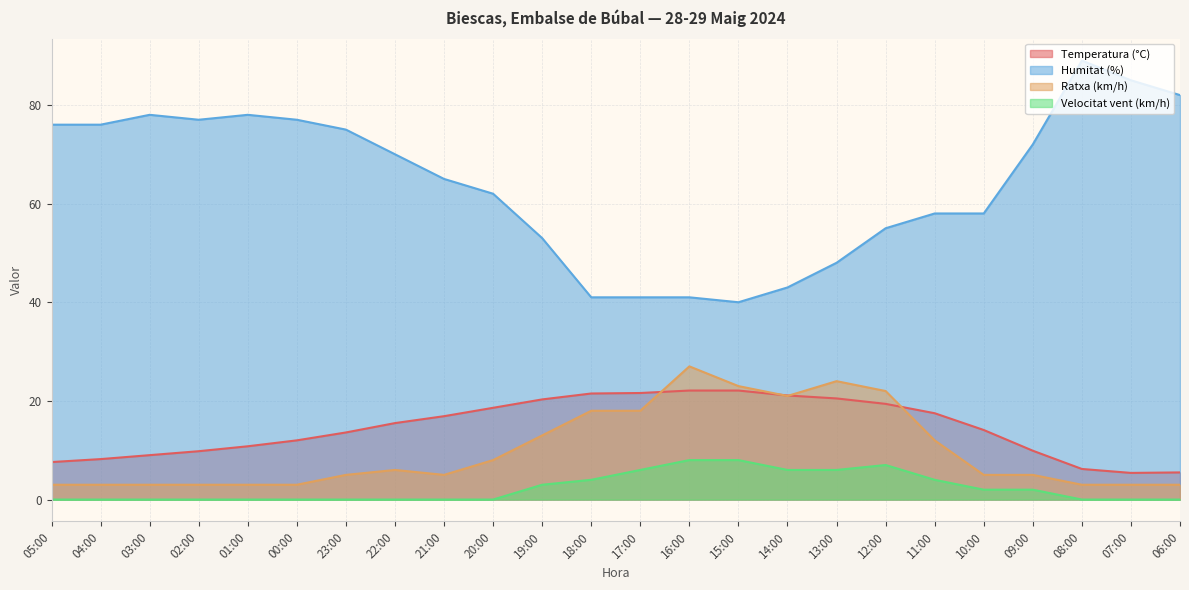

How many data points in Temperatura (°C) are above 15?

12